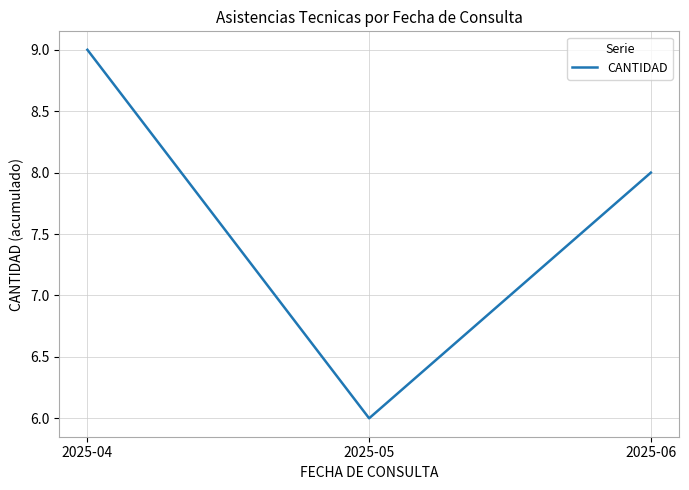

Reading left to right, extract all data points from this chart.

2025-04=9	2025-05=6	2025-06=8